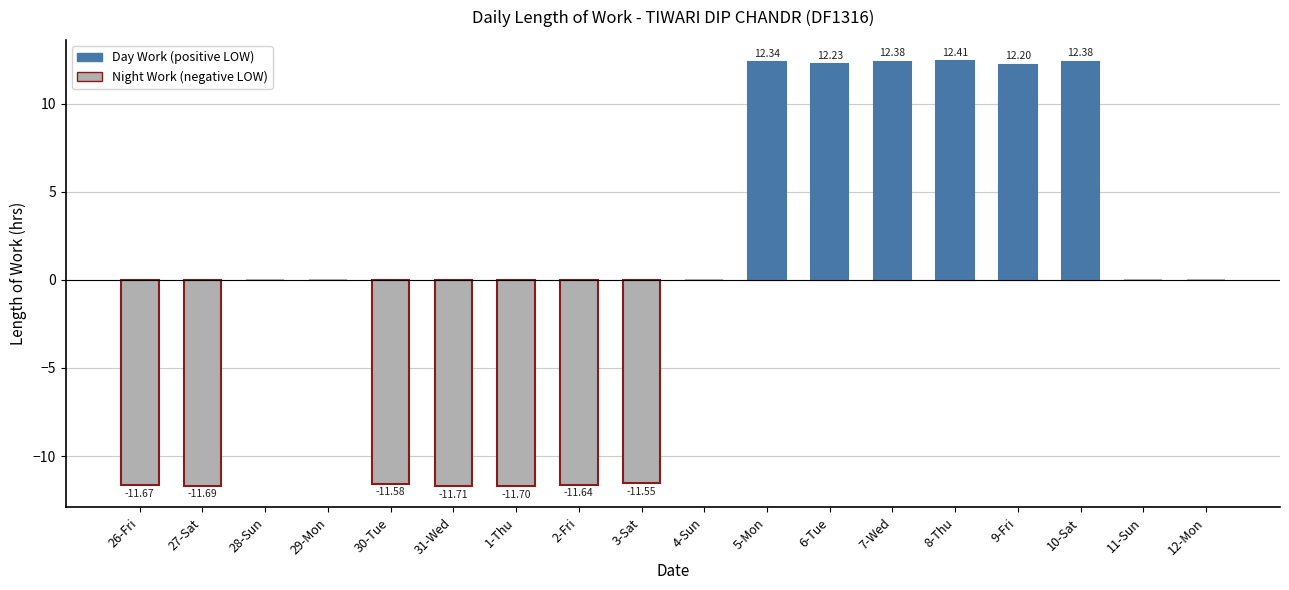

How many data points does each series have?

18